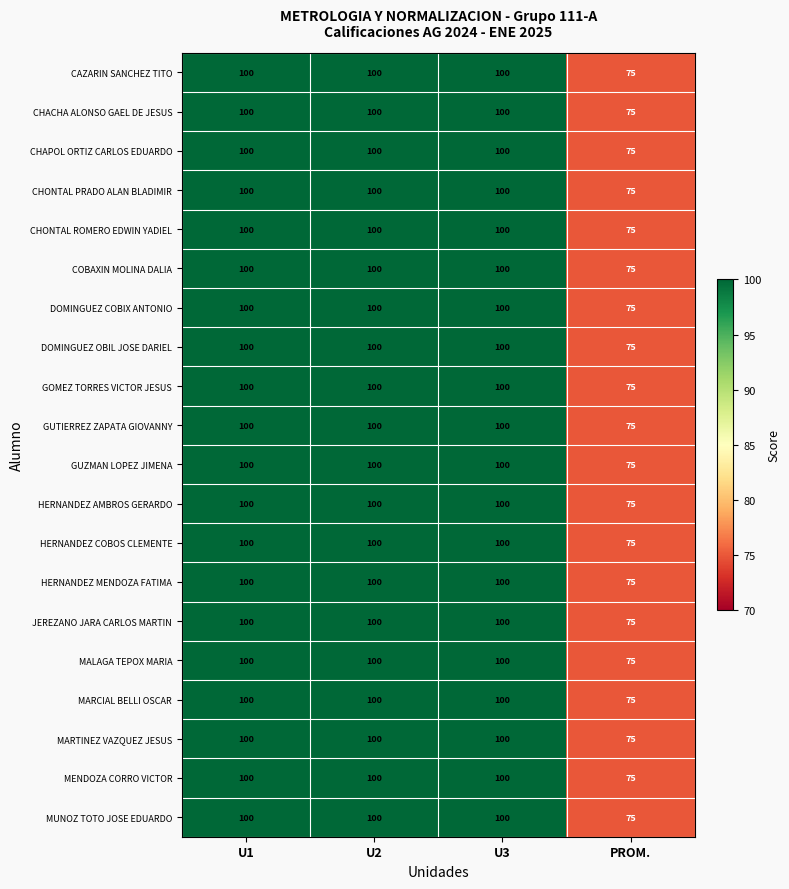

How many data points does each series have?

4